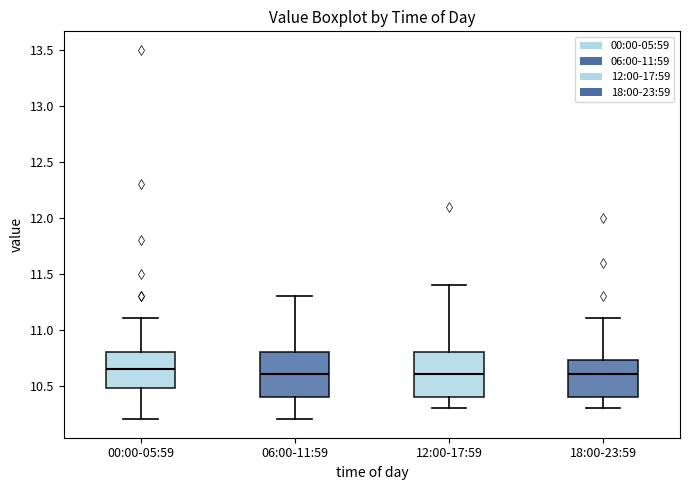

Reading left to right, read every box against the y-axis: the position of its median line, the range the box covers, and the ends of its whiskers. The values are not printed on the chart, so give them approximately, as read against the axis.

00:00-05:59: median 10.65, box 10.50 to 10.80, whiskers 10.20 to 11.10
06:00-11:59: median 10.60, box 10.40 to 10.80, whiskers 10.20 to 11.30
12:00-17:59: median 10.60, box 10.40 to 10.80, whiskers 10.30 to 11.40
18:00-23:59: median 10.60, box 10.40 to 10.75, whiskers 10.30 to 11.10